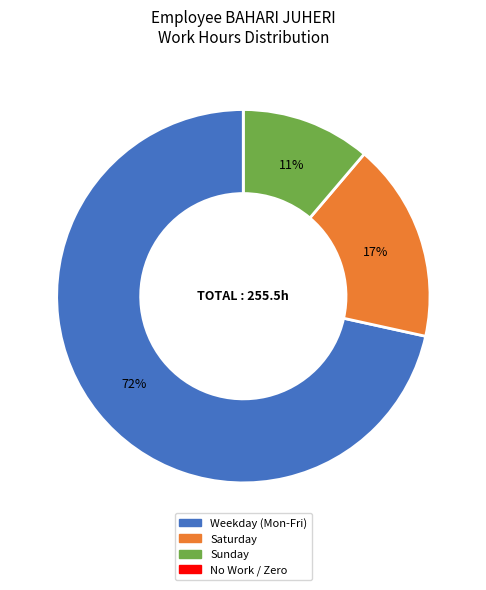

To the nearest percent, what is the average slice percentage?

25%